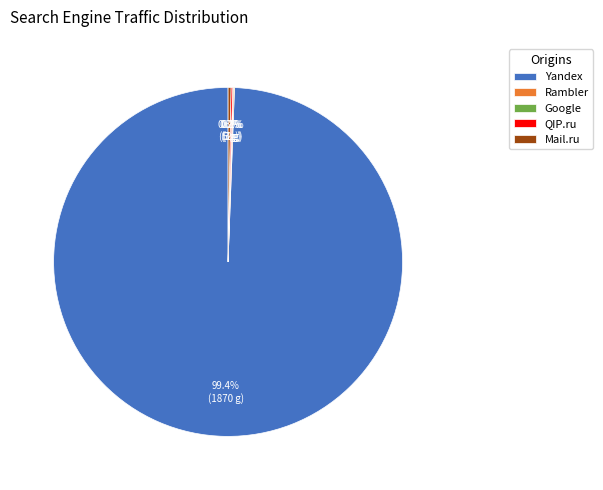

What is the largest slice in the pie chart?

Yandex